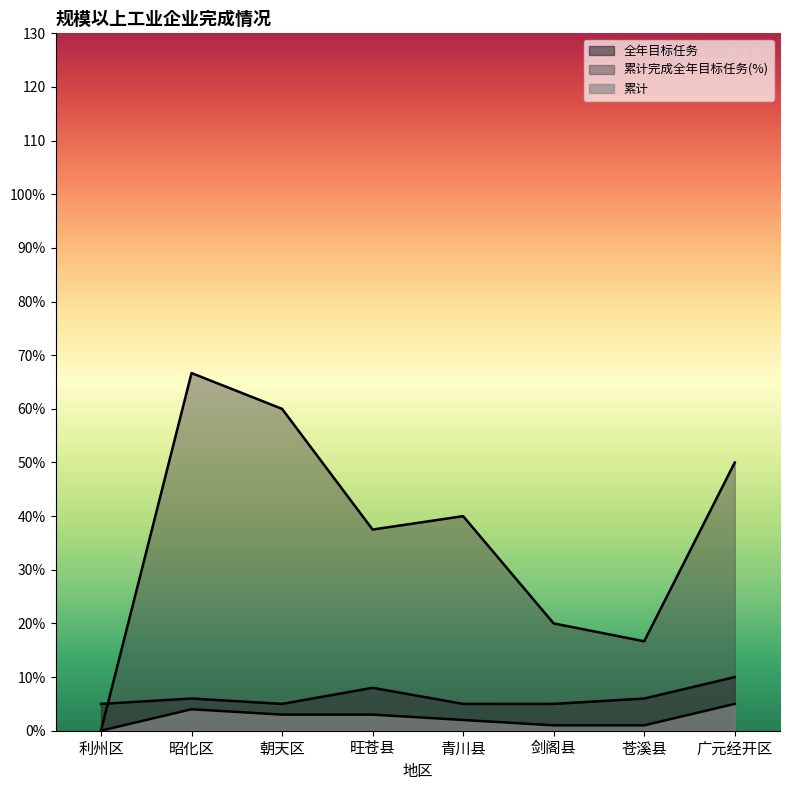

Rank the series at 旺苍县 from lowest to highest value.

累计, 全年目标任务, 累计完成全年目标任务(%)